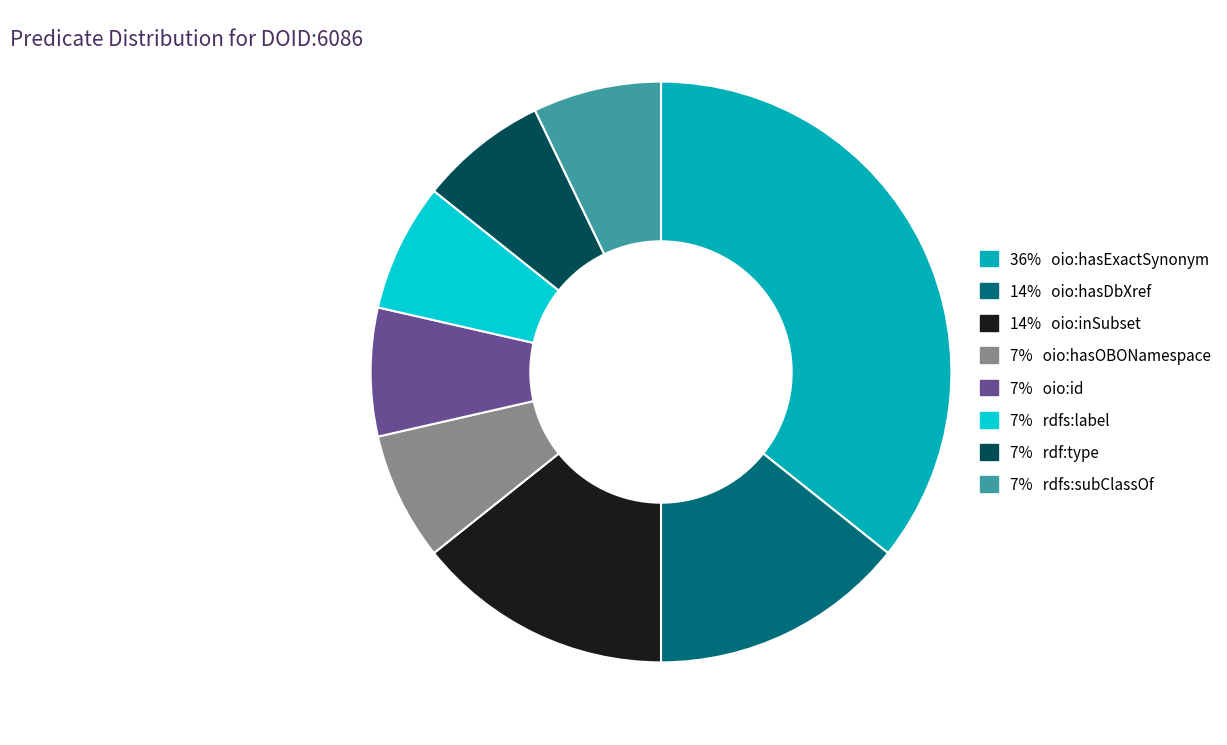

Does any single category account for the majority?

No